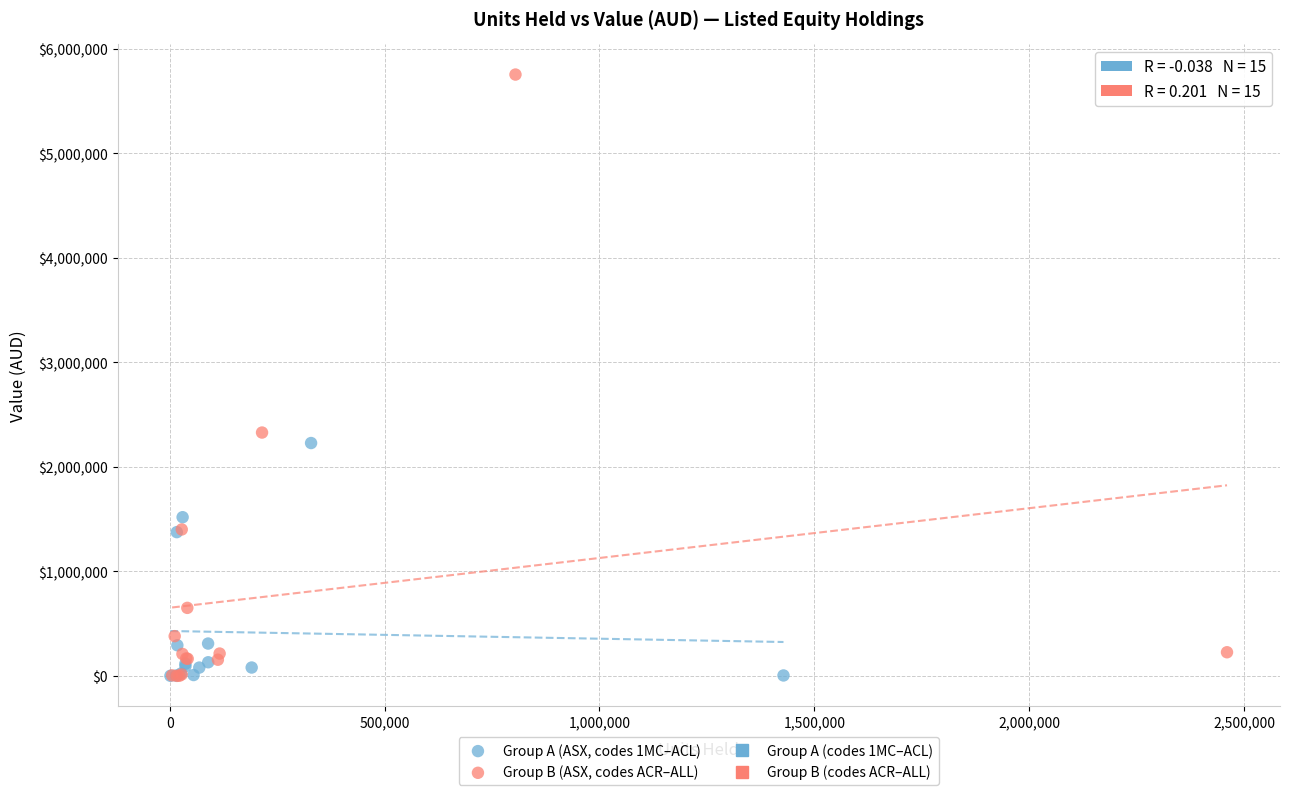

Which series contains the highest Y value?

Group B (ASX, codes ACR–ALL)